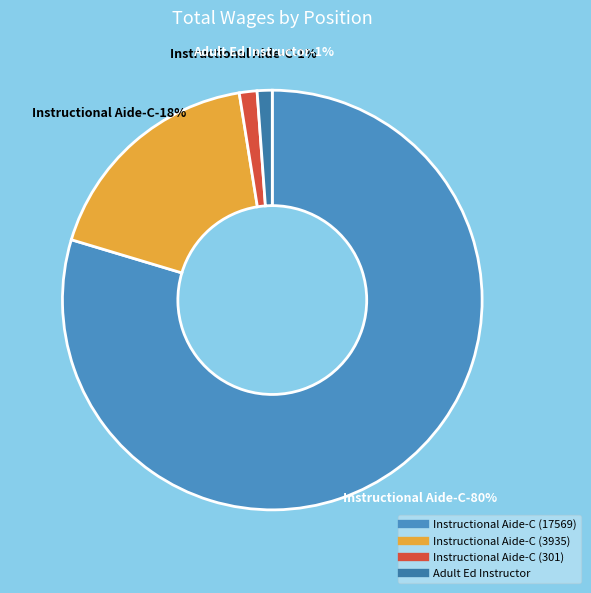

To the nearest percent, what is the difference between the largest and smallest slice percentages?

78%